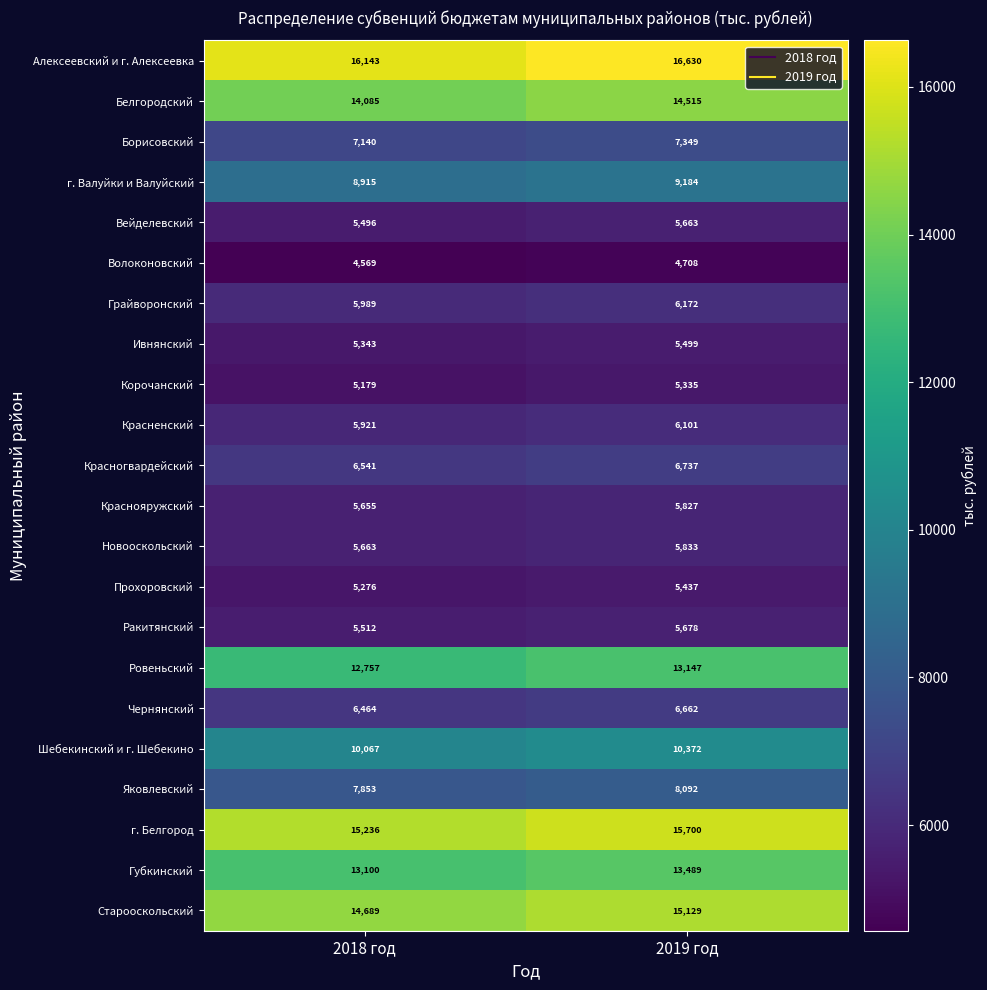

At 2019 год, list the series in order from largest to smallest.

Алексеевский и г. Алексеевка, г. Белгород, Старооскольский, Белгородский, Губкинский, Ровеньский, Шебекинский и г. Шебекино, г. Валуйки и Валуйский, Яковлевский, Борисовский, Красногвардейский, Чернянский, Грайворонский, Красненский, Новооскольский, Краснояружский, Ракитянский, Вейделевский, Ивнянский, Прохоровский, Корочанский, Волоконовский